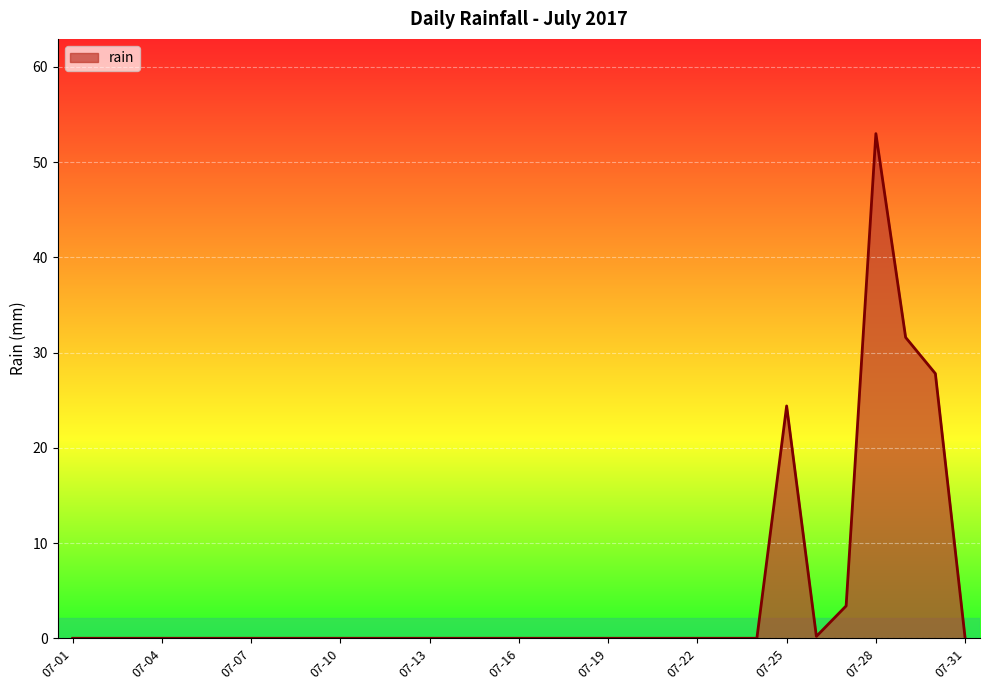

True or false: the data shows 0.0 at 07-31.

True